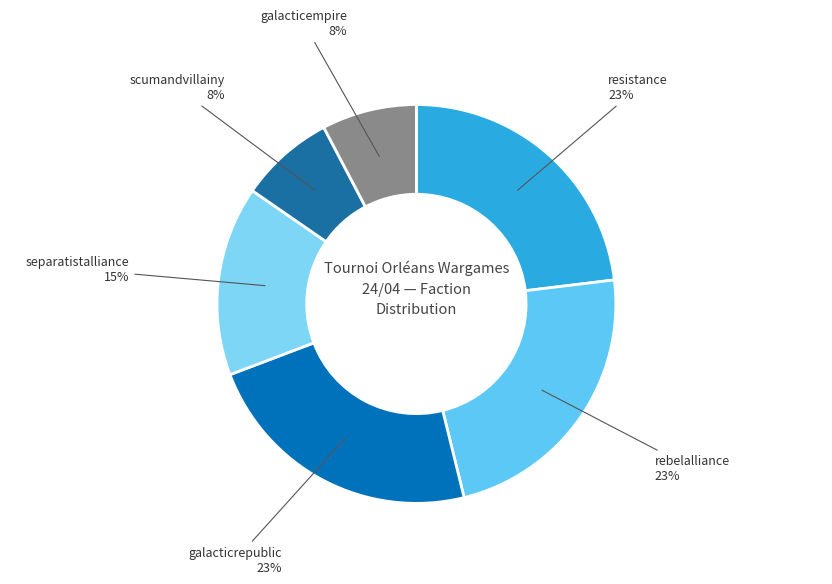

To the nearest percent, what portion does separatistalliance represent?

15%